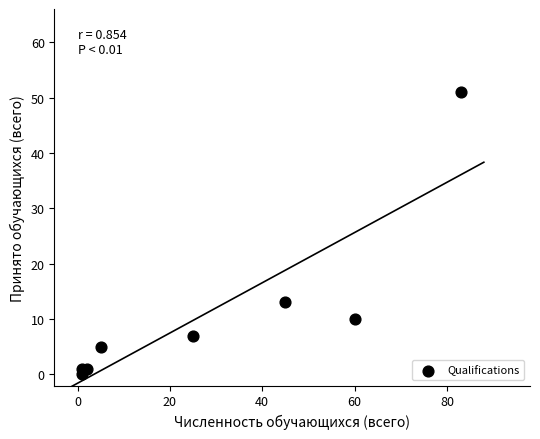

What Y value in the scatter plot is closest to 25?

13